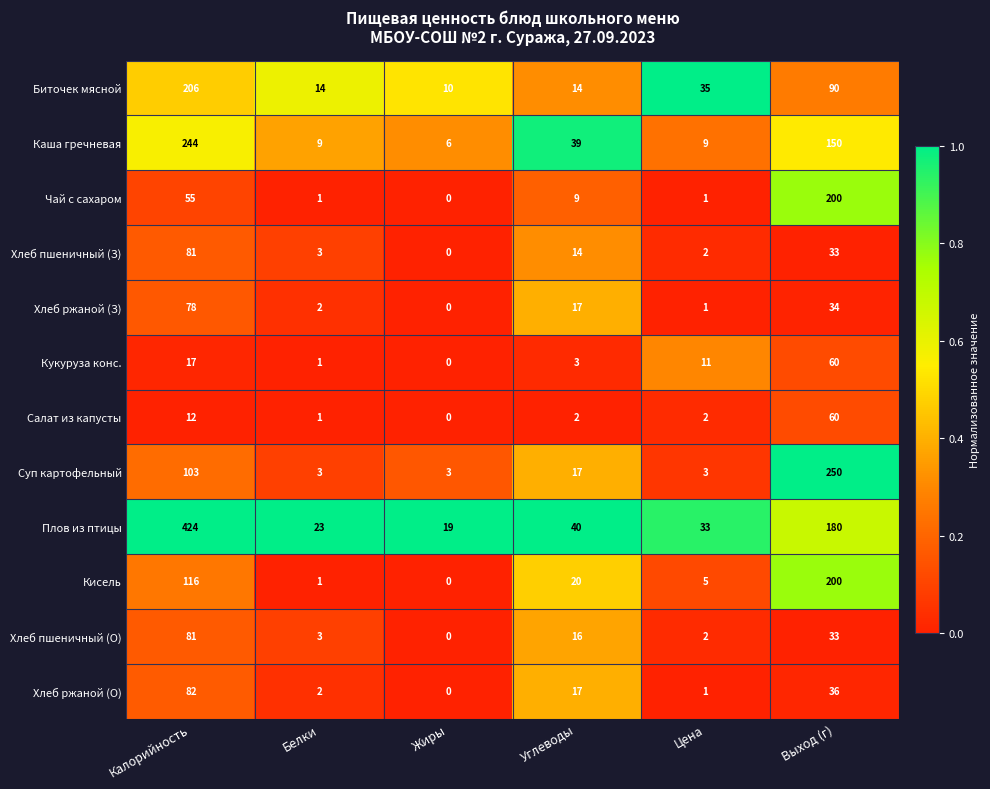

What is the difference between the Биточек мясной values at Жиры and Выход (г)?

80